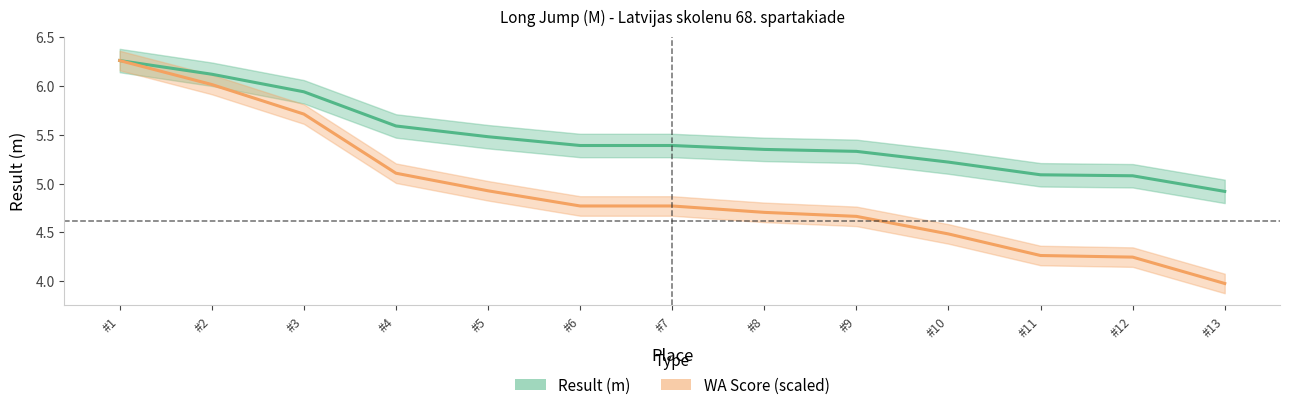

The WA Score (scaled) series shows 4.8 at #7. True or false?

True